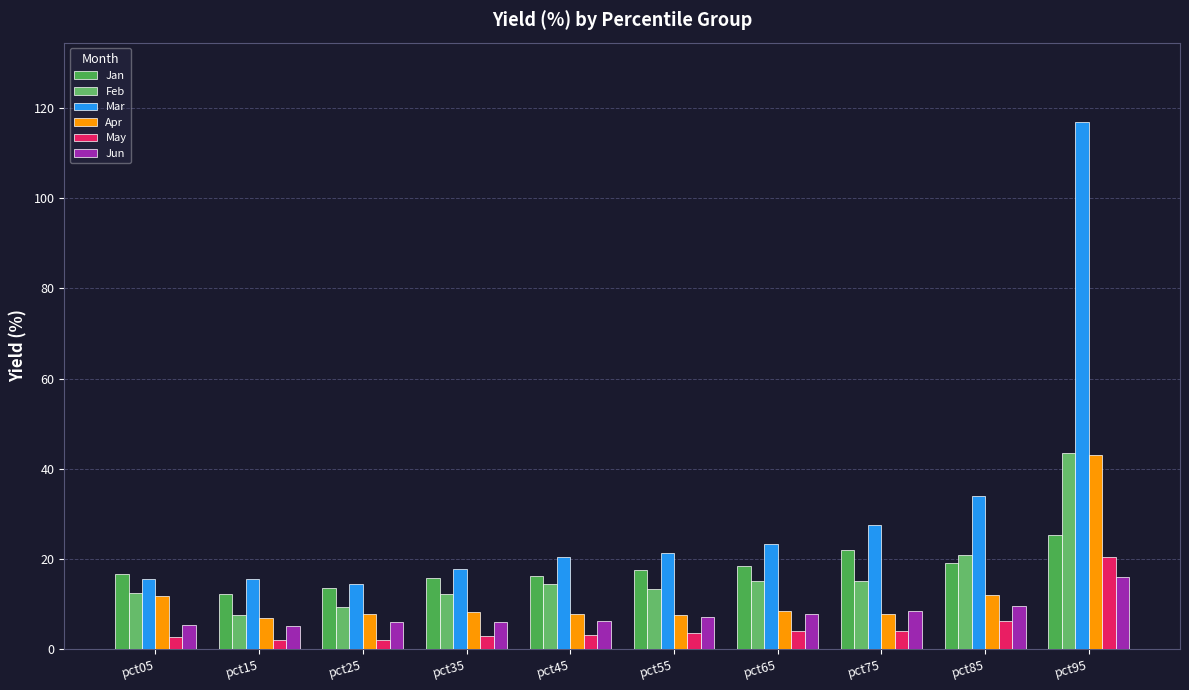

What is the highest value of the Mar series?

116.9